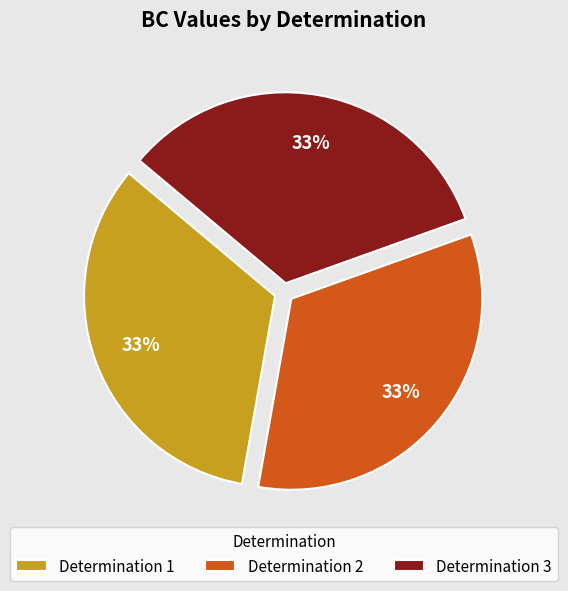

To the nearest percent, what percentage of the pie is Determination 3?

33%